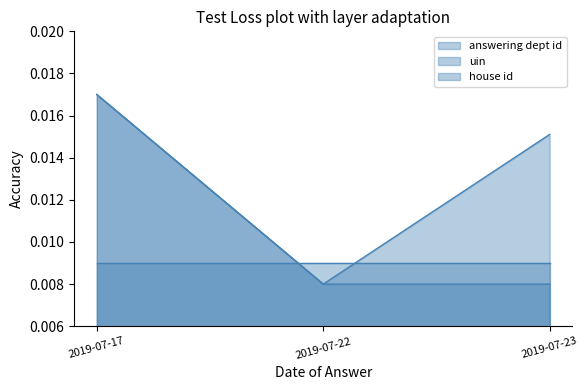

Which has a higher value, 2019-07-17 or 2019-07-22?

2019-07-17